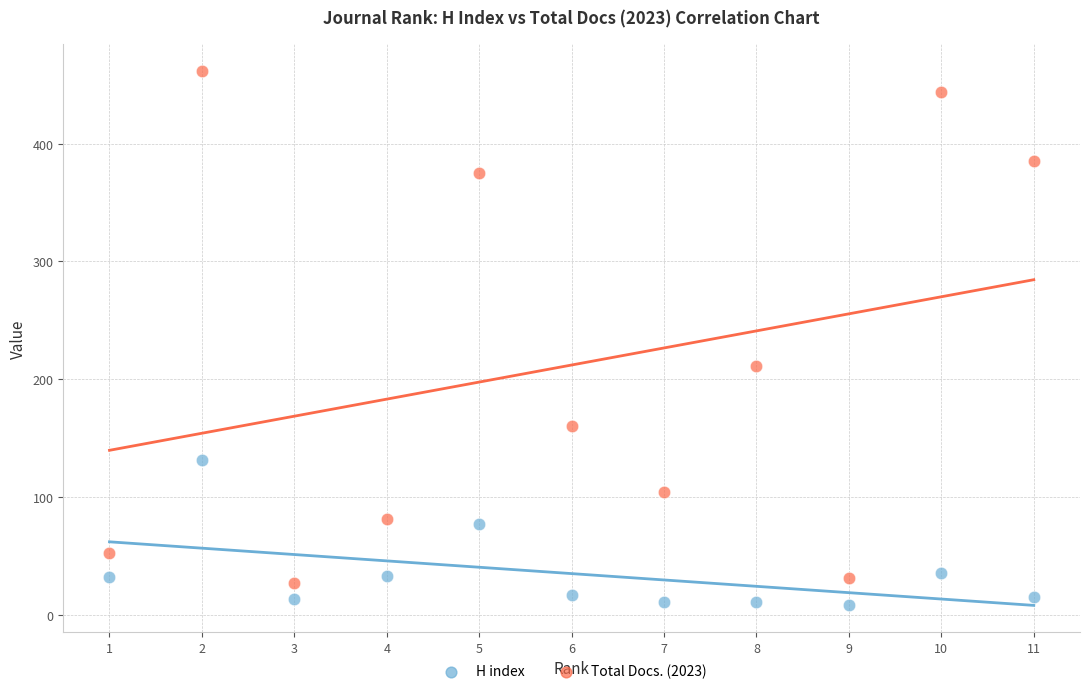

In the Total Docs. (2023) series, what Y value is closest to 244?

211